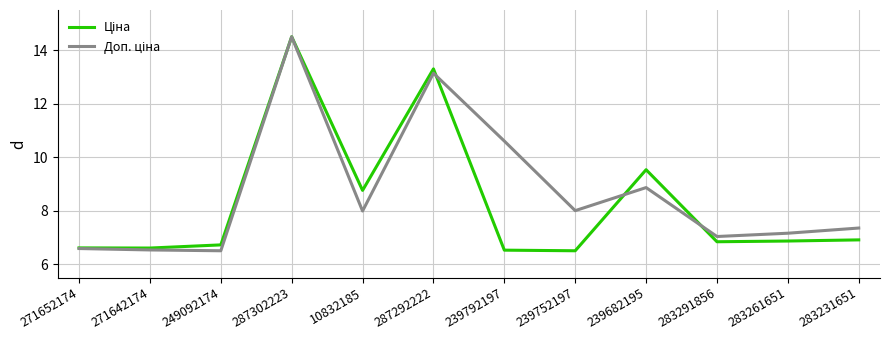

What is the smallest value displayed?

6.5